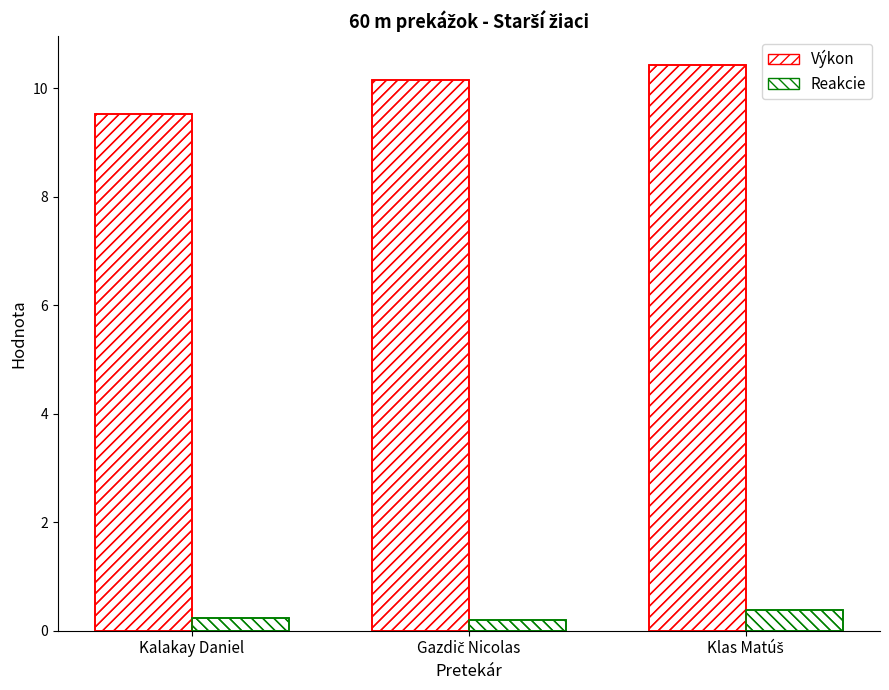

What are all the series names shown in the legend?

Výkon, Reakcie